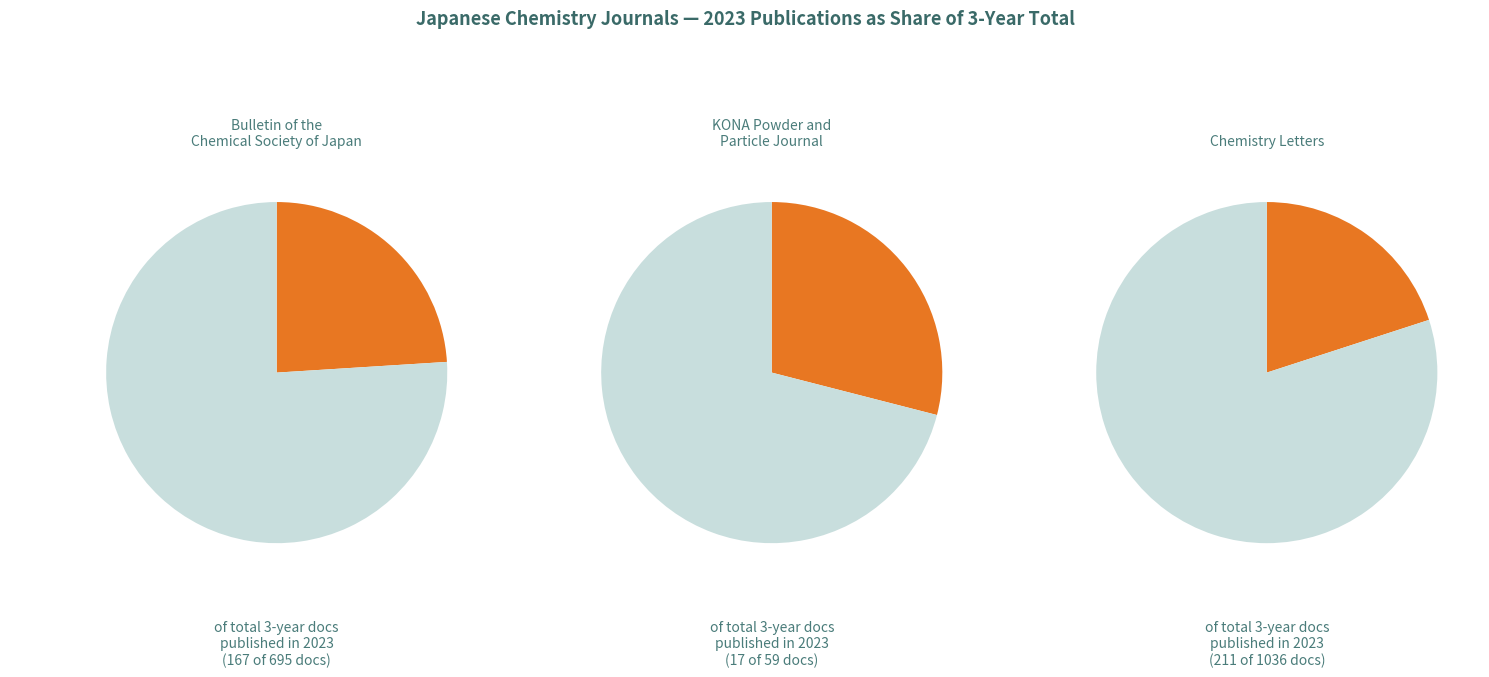

Does any single category account for the majority?

No